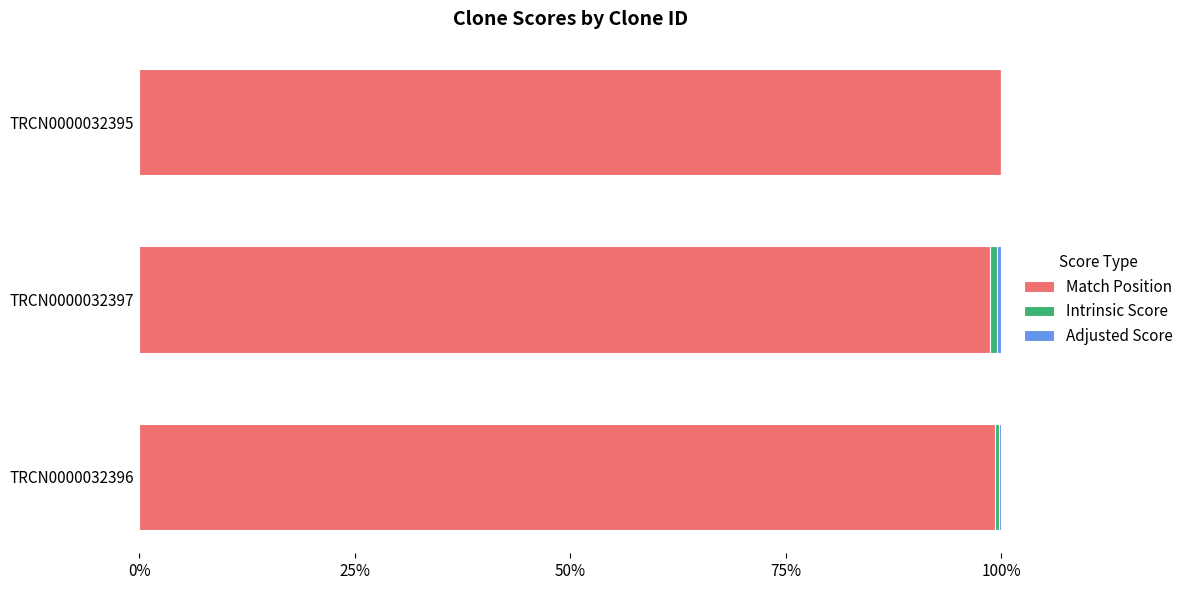

Which series has the largest range (max minus min)?

Match Position